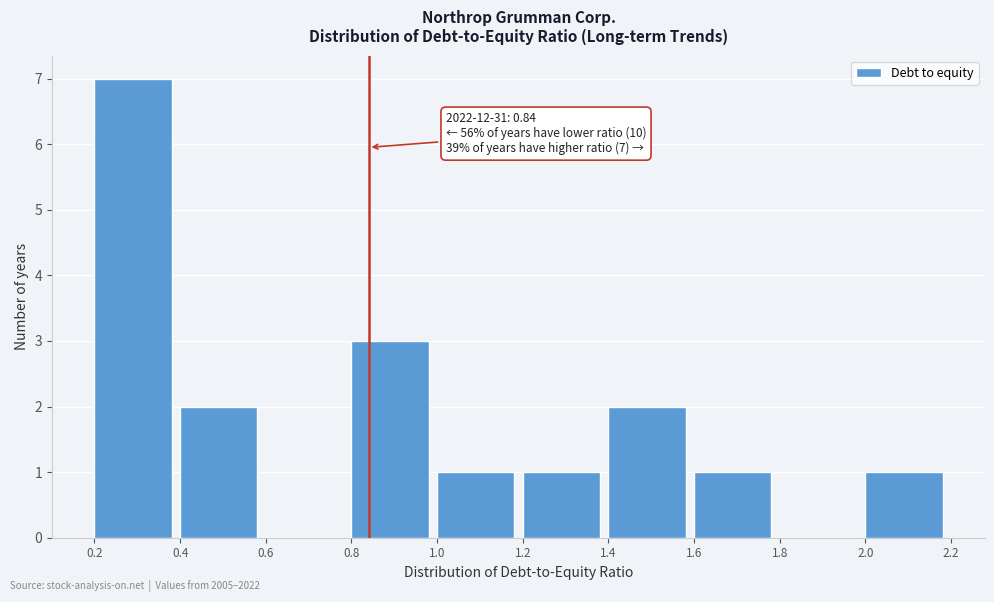

Over which range of the x-axis is the bar tallest?

0.2 to 0.4